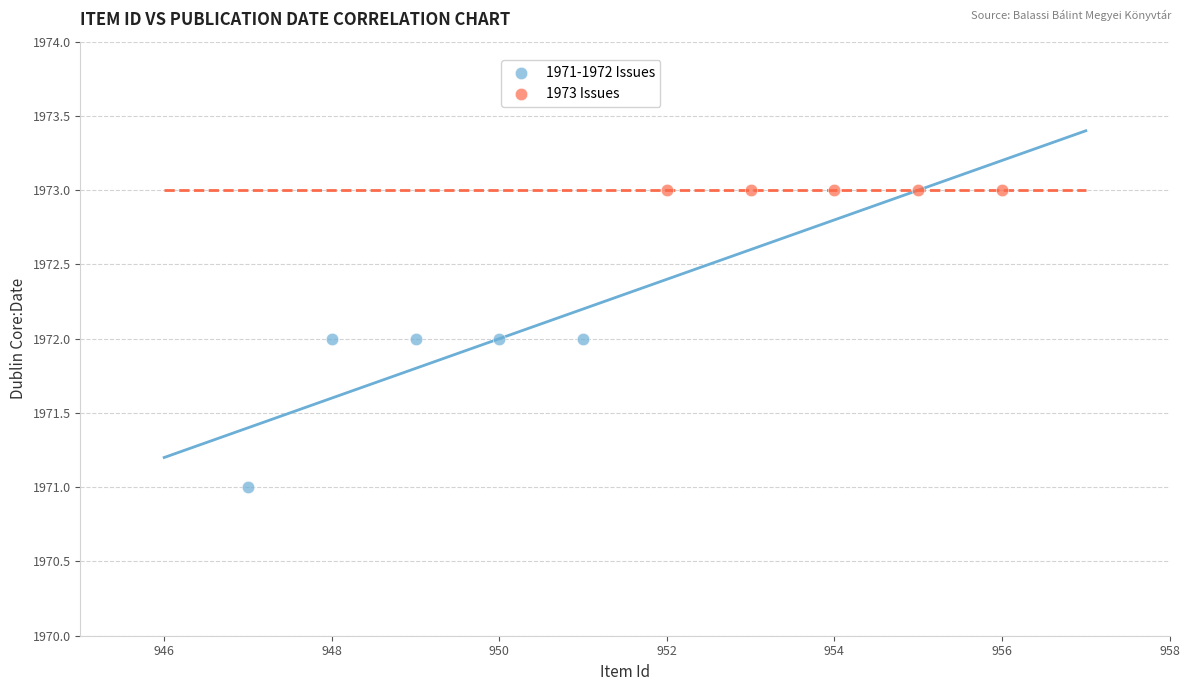

Which series contains the lowest Y value?

1971-1972 Issues